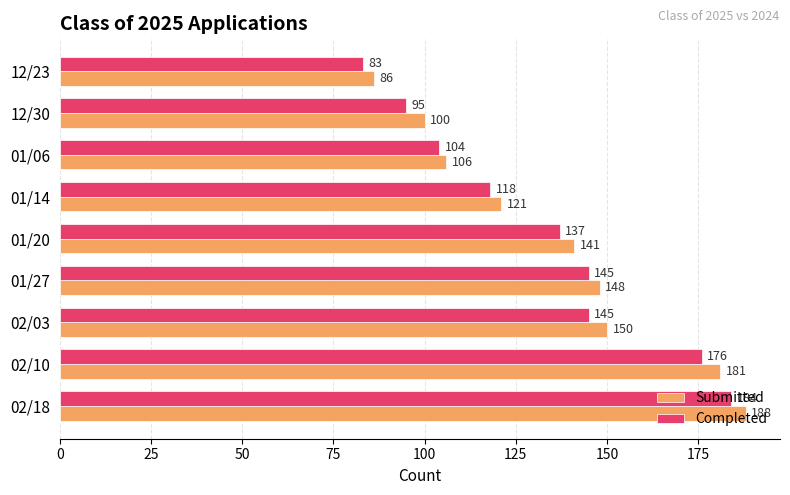

What is the sum of all Submitted values?

1221